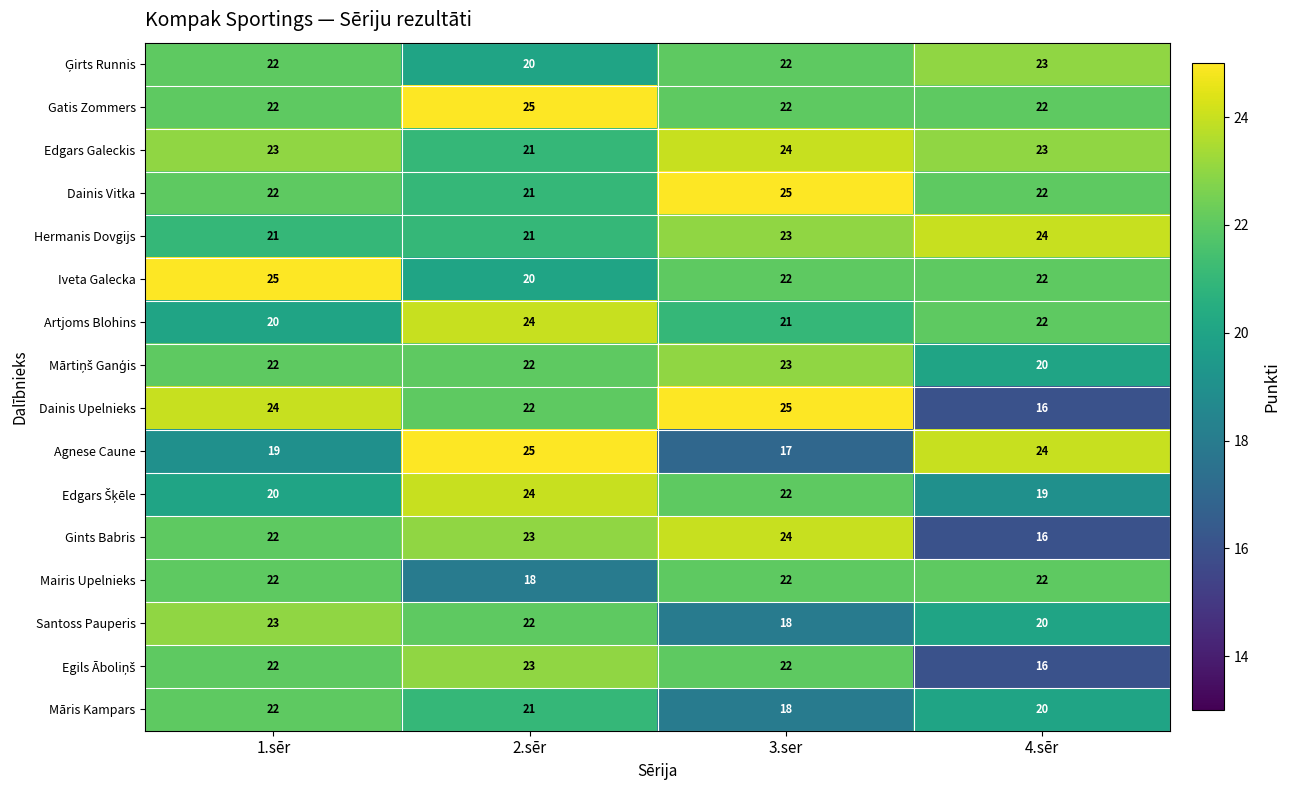

What is the maximum value for Artjoms Blohins?

24